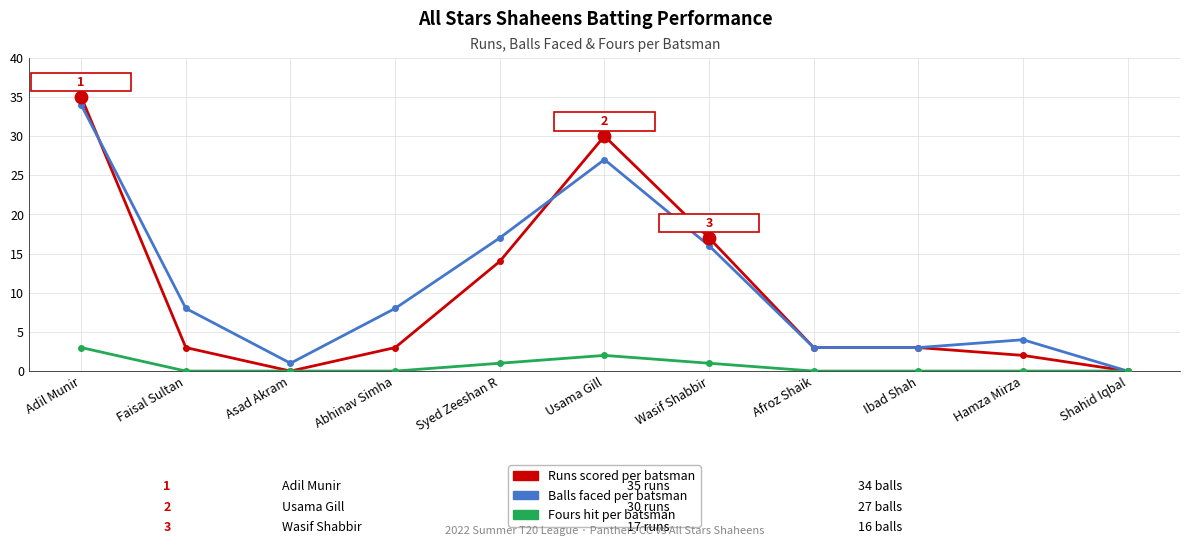

What is the total value across all series at Afroz Shaik?

6